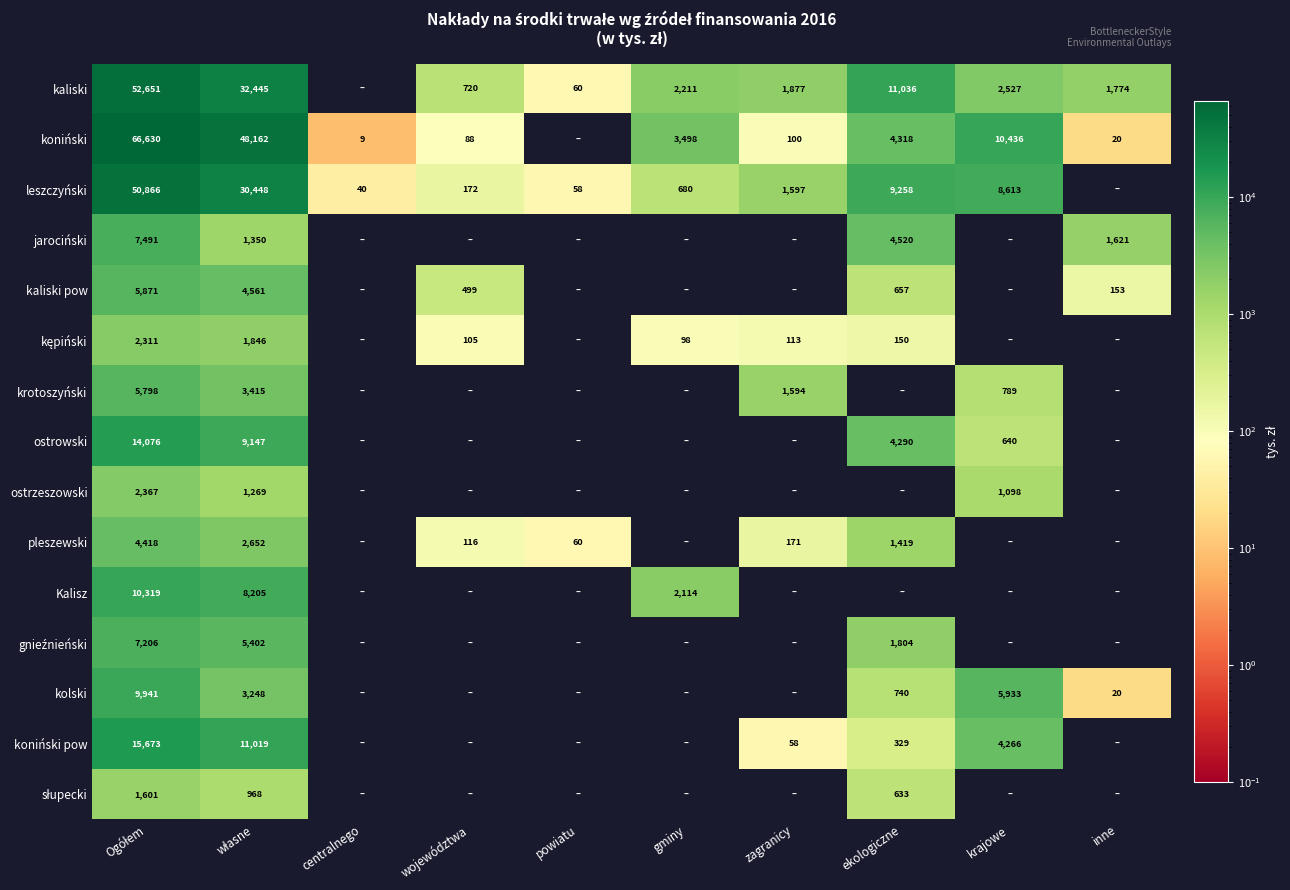

Which series has the widest spread of values?

koniński